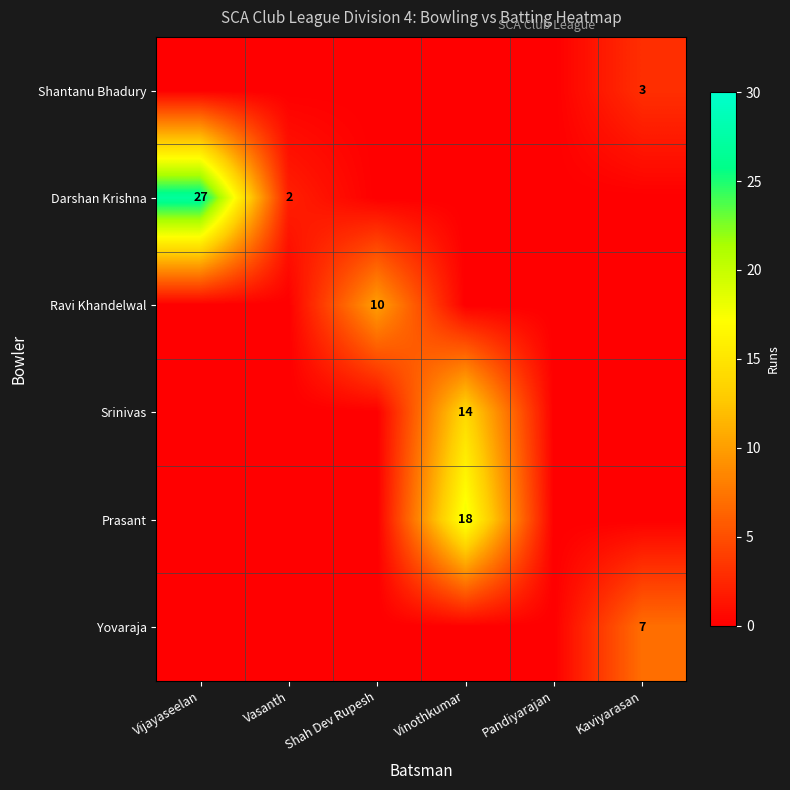

The Prasant series shows 18 at Vinothkumar. True or false?

True